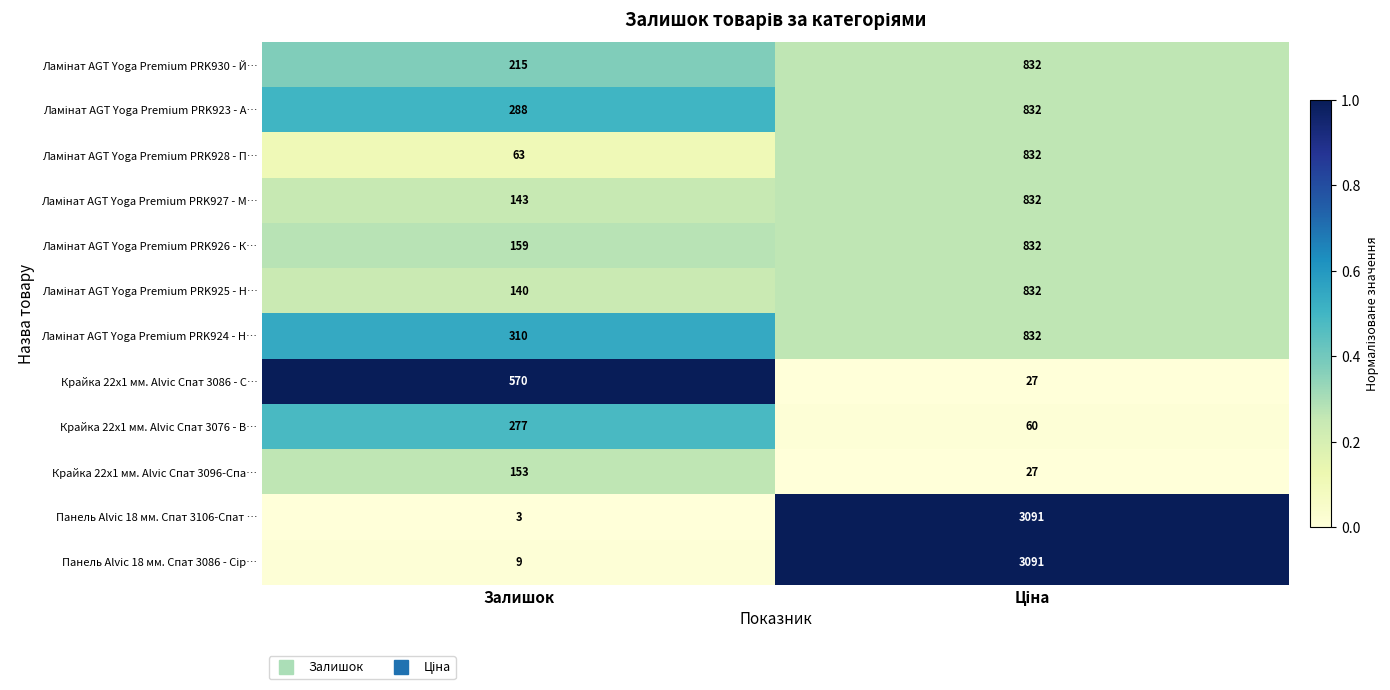

True or false: Крайка 22x1 мм. Alvic Спат 3086 - С… has a value of 360 at Залишок.

False